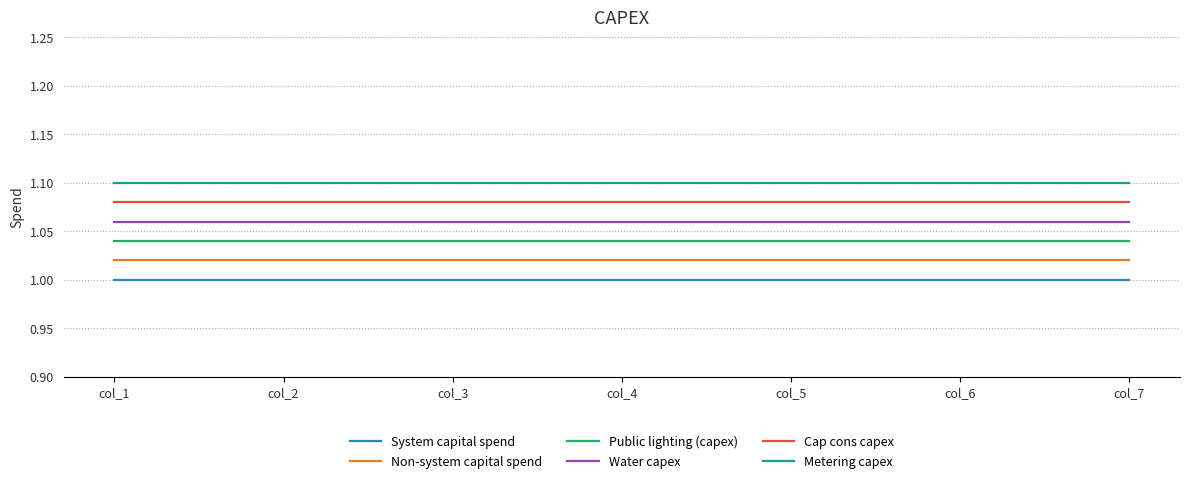

Is this an area chart (filled region under the line)?

No